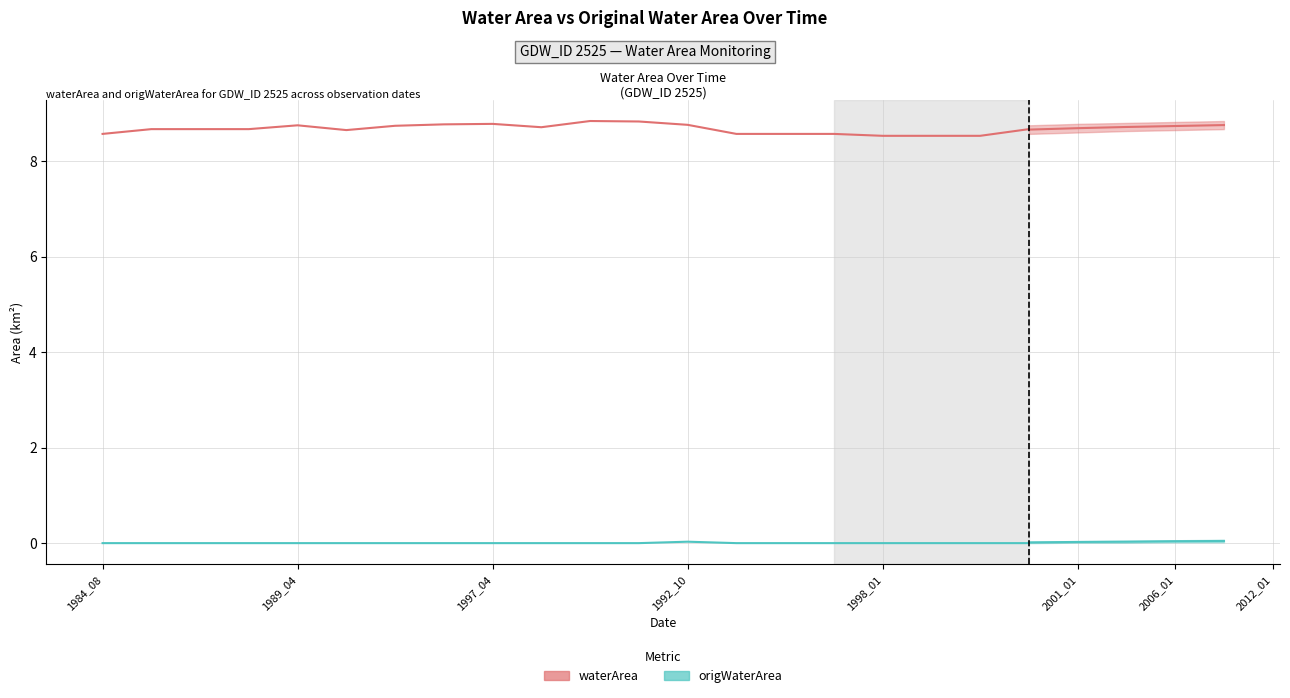

True or false: origWaterArea and waterArea intersect in this chart.

False